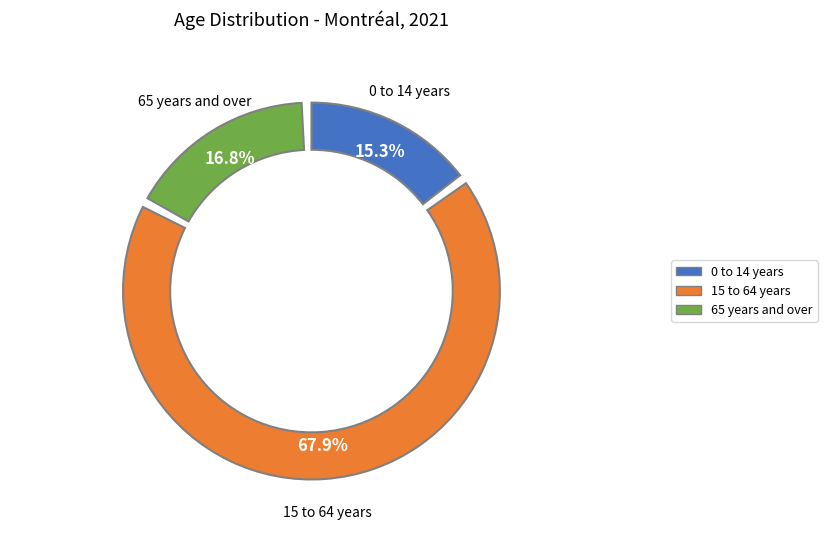

To the nearest percent, what percentage of the pie is 0 to 14 years?

15%